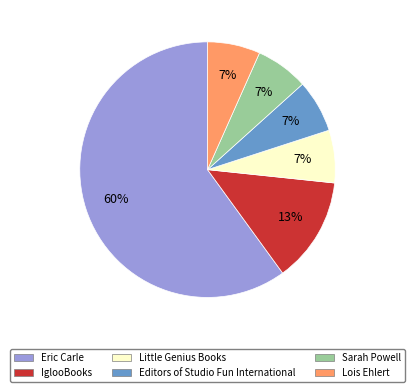

To the nearest percent, what is the combined percentage of Lois Ehlert and IglooBooks?

20%